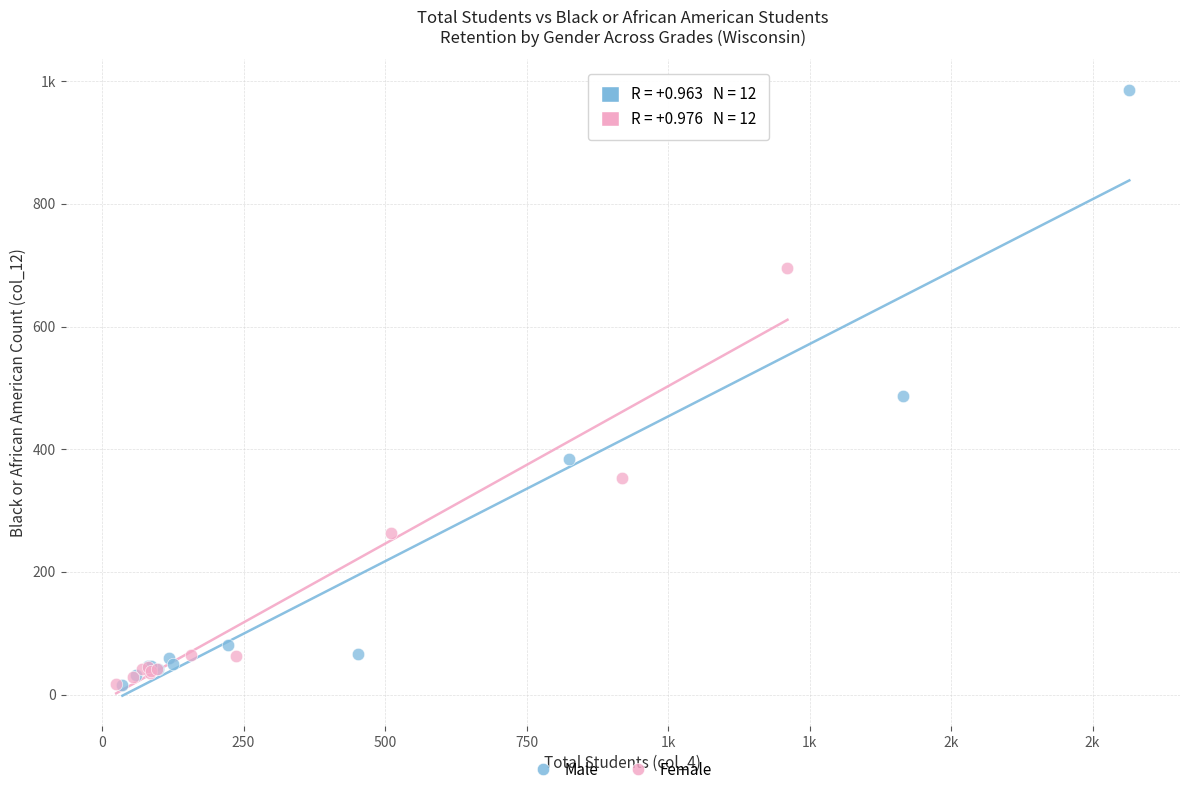

What are all the series names shown in the legend?

Male, Female